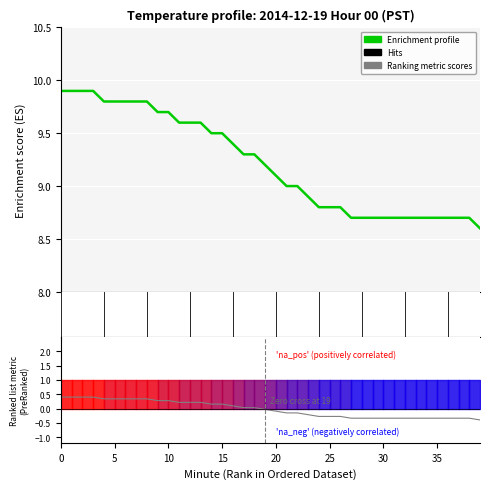

Is it true that the value at 0 is 16.5?

False